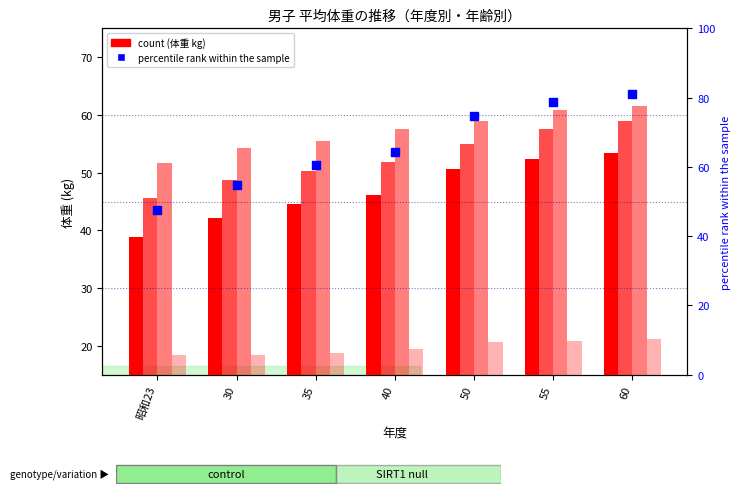

What is the total value across all series at 30?

218.5